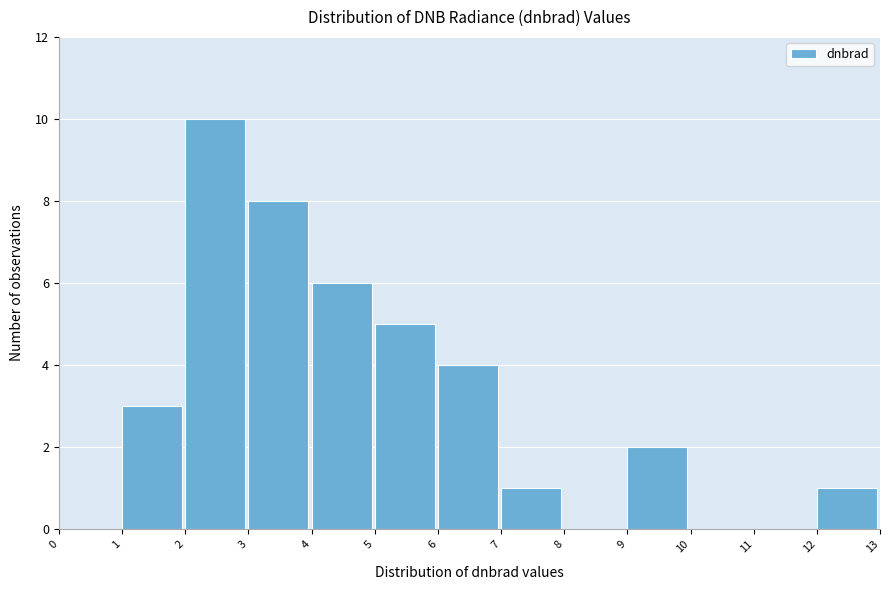

Reading left to right, transcribe this chart: for each bar, give the range it covers on the x-axis and its height. The values are not printed on the chart, so give them approximately, as read against the axis.

0 to 1: 0
1 to 2: 3
2 to 3: 10
3 to 4: 8
4 to 5: 6
5 to 6: 5
6 to 7: 4
7 to 8: 1
8 to 9: 0
9 to 10: 2
10 to 11: 0
11 to 12: 0
12 to 13: 1